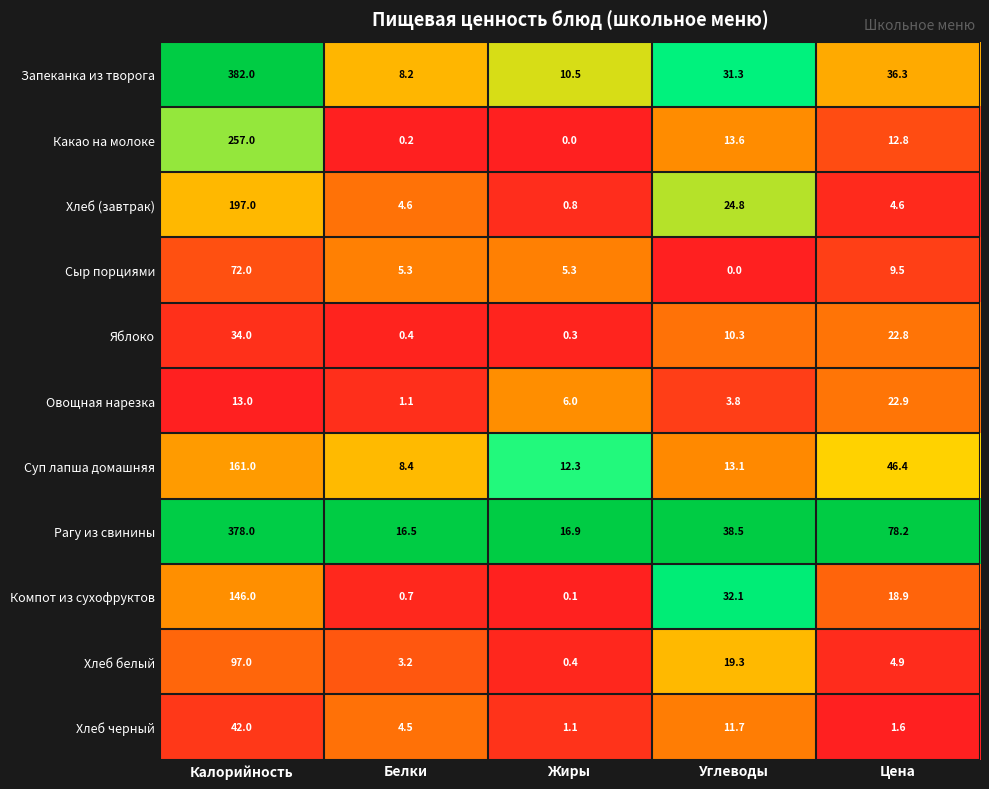

What is the maximum value shown in the chart?

382.0